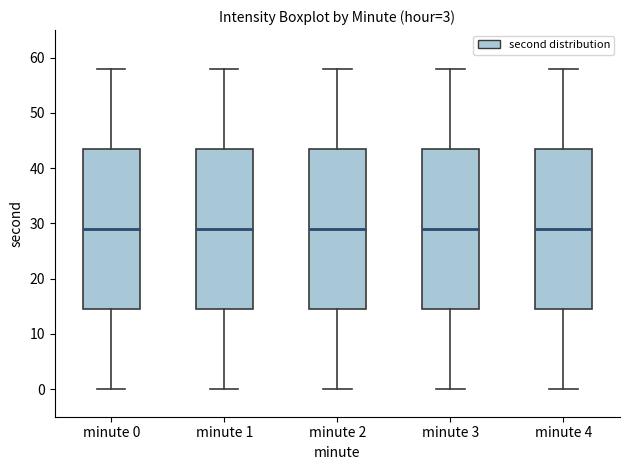

Reading left to right, read every box against the y-axis: the position of its median line, the range the box covers, and the ends of its whiskers. The values are not printed on the chart, so give them approximately, as read against the axis.

minute 0: median 29, box 15 to 44, whiskers 0 to 58
minute 1: median 29, box 15 to 44, whiskers 0 to 58
minute 2: median 29, box 15 to 44, whiskers 0 to 58
minute 3: median 29, box 15 to 44, whiskers 0 to 58
minute 4: median 29, box 15 to 44, whiskers 0 to 58